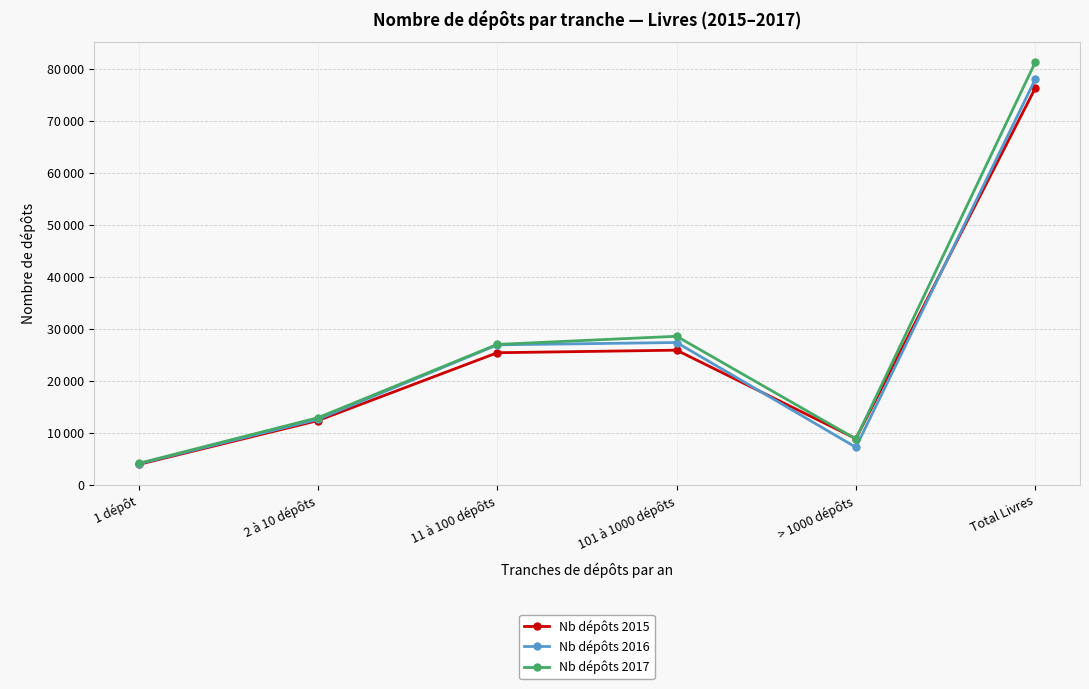

Does the chart have visible grid lines?

Yes